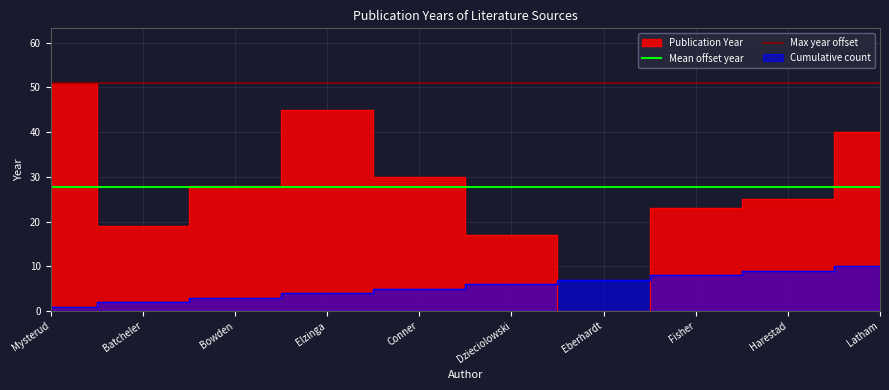

What is the lowest value of the Max year offset series?

51.0